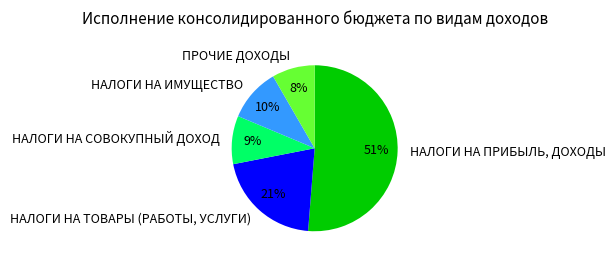

Is it true that НАЛОГИ НА ПРИБЫЛЬ, ДОХОДЫ is 51% of the pie?

True